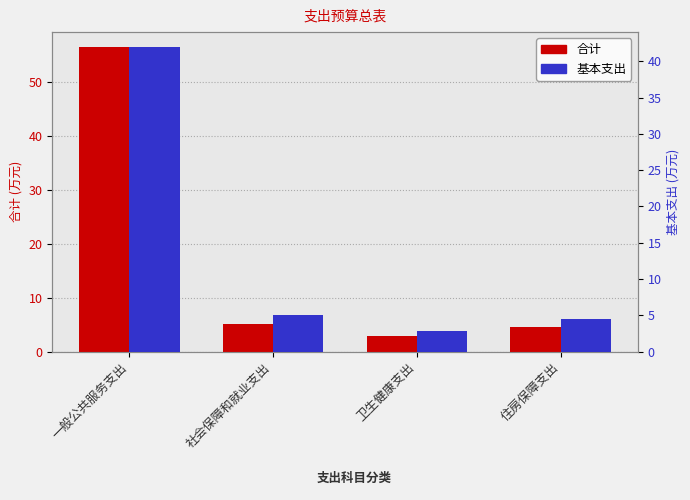

What is the total value across all series at 社会保障和就业支出?

10.2